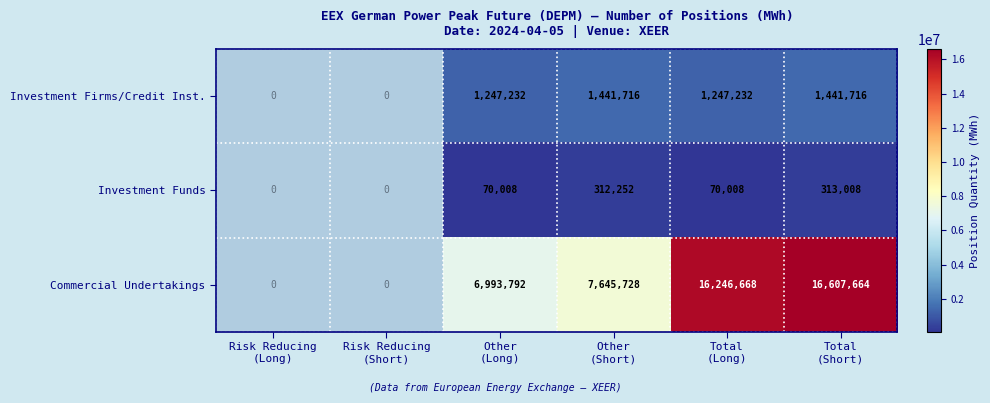

What is the spread (max minus min) of values at Other
(Long)?

6923784